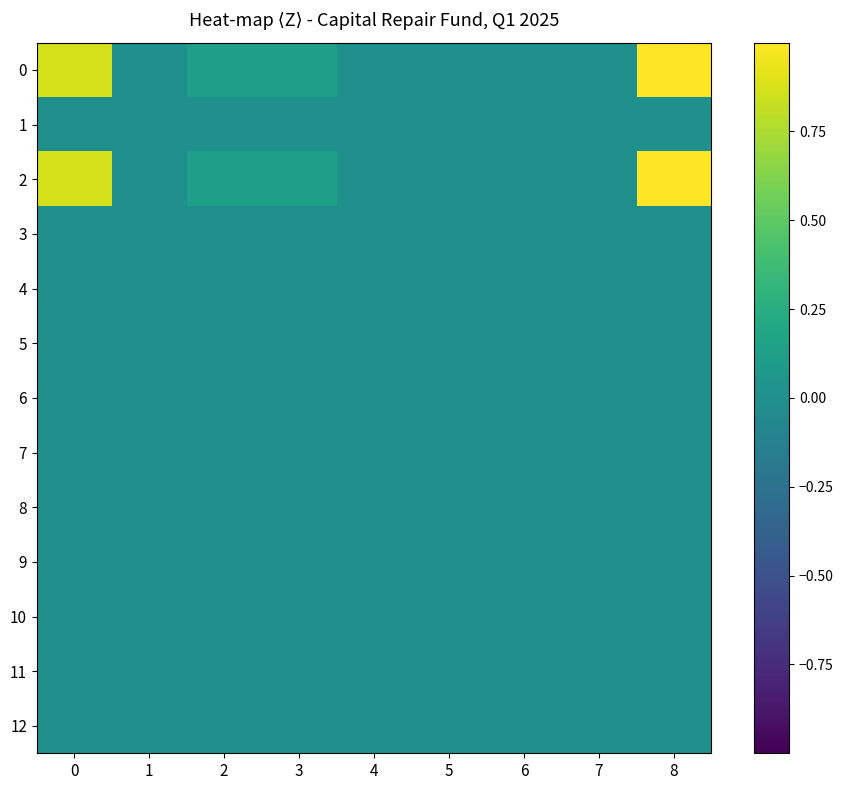

At which category is the sum across all series the highest?

8